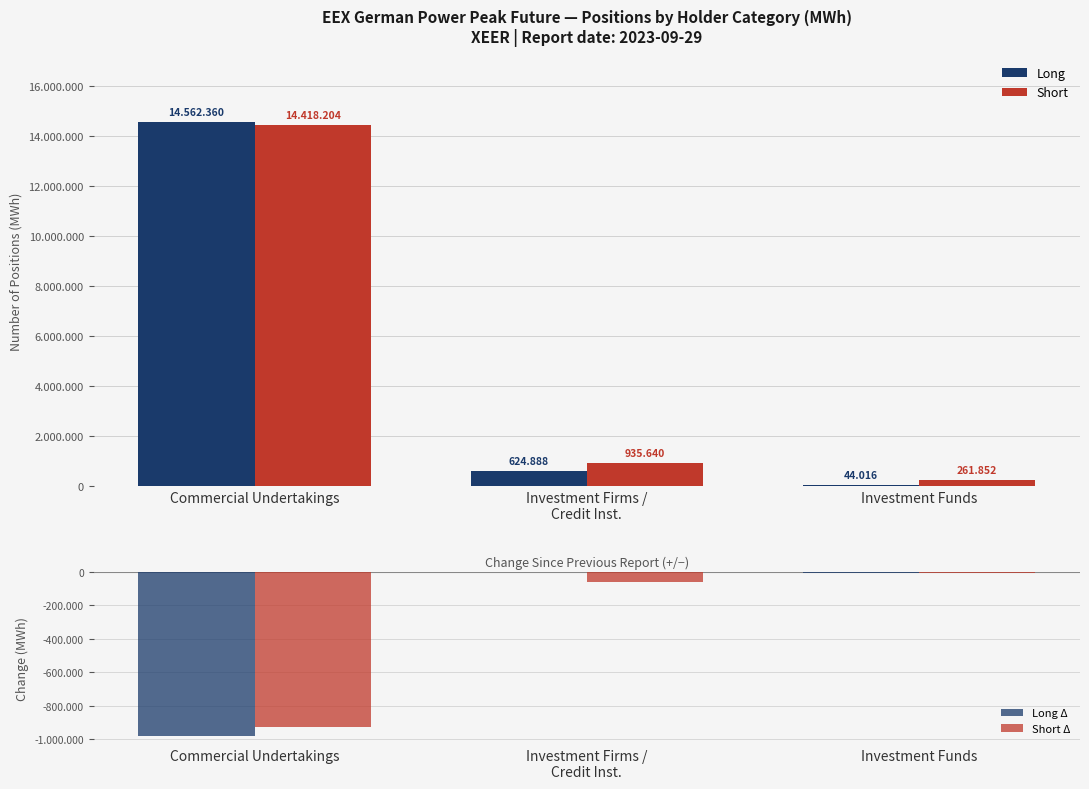

Does the chart contain any negative values?

Yes